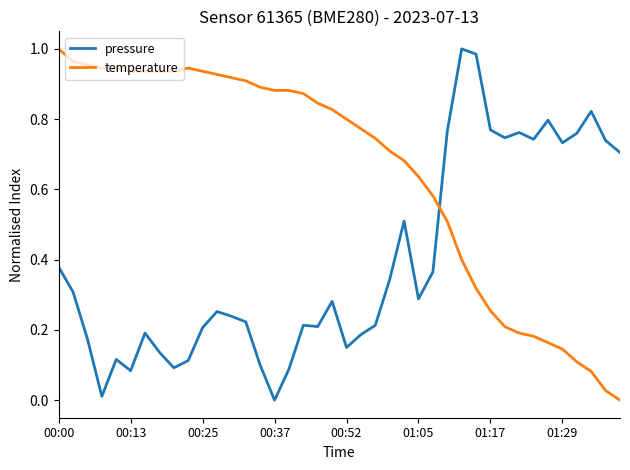

Which series has the largest total across all categories?

temperature